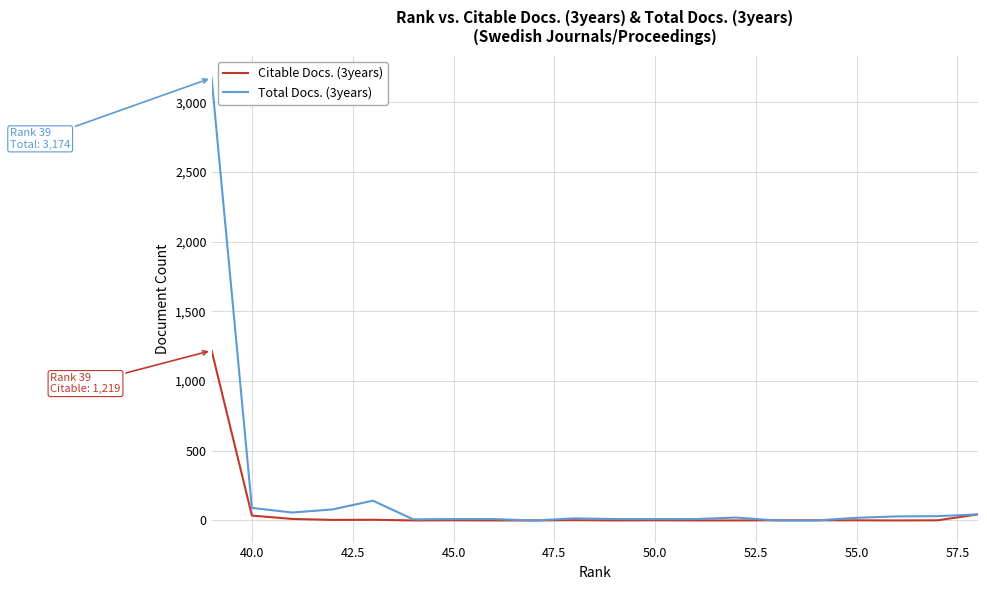

What is the average value of the Citable Docs. (3years) series?

66